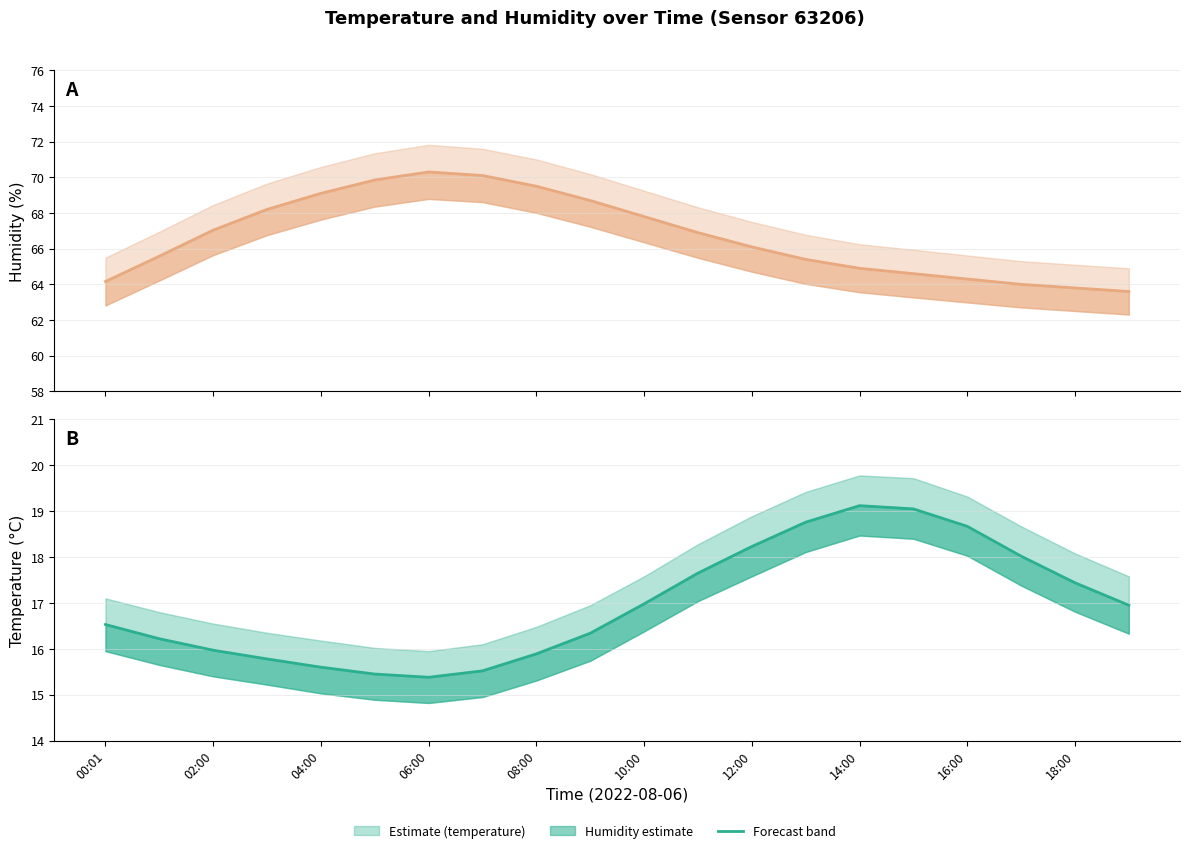

The value of humidity (mean) at 12:00 is 93.3. True or false?

False